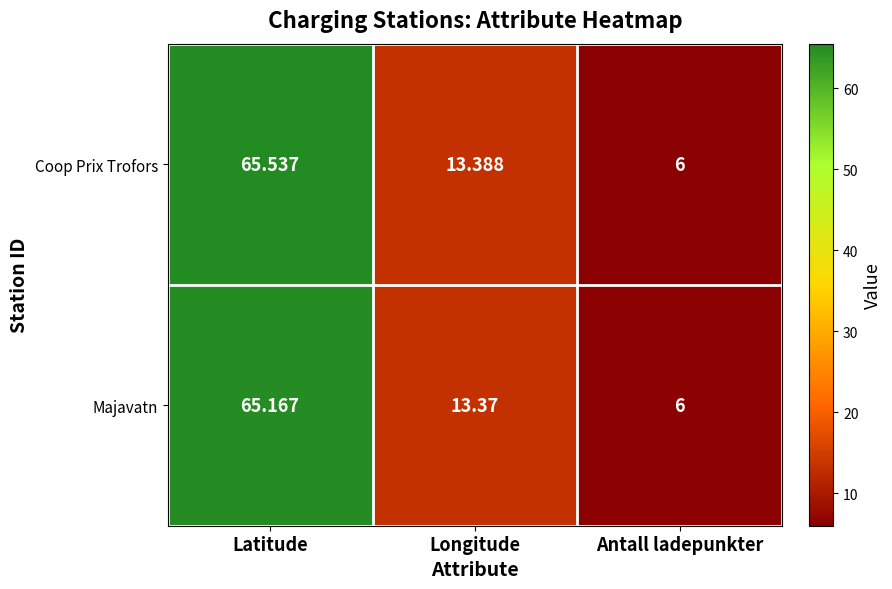

Between Latitude and Antall ladepunkter, which series saw the biggest shift?

Coop Prix Trofors